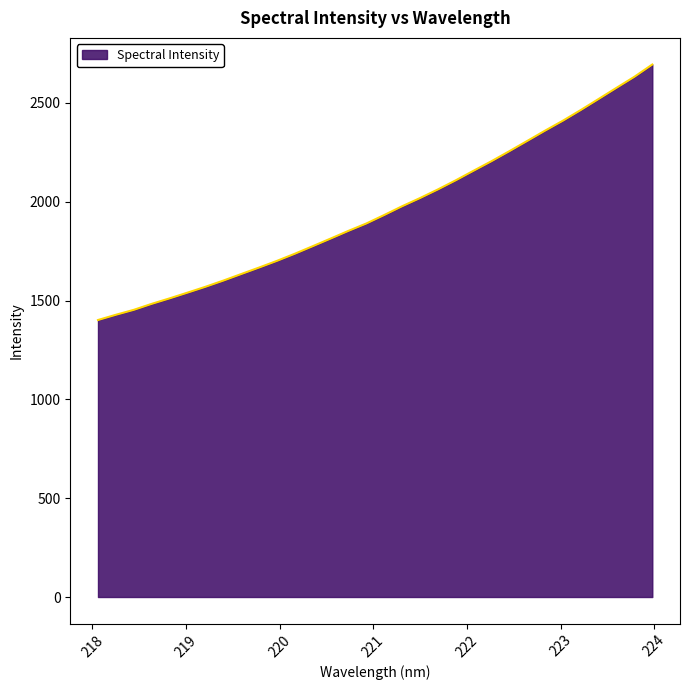

What is the minimum value shown in the chart?

1401.6